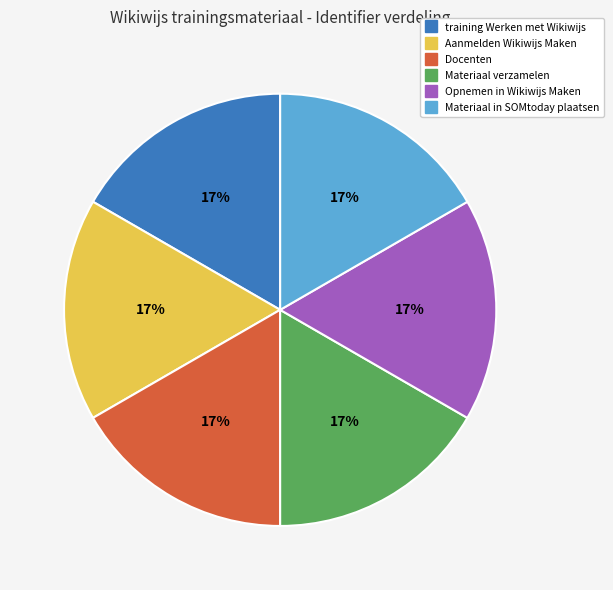

Count the number of slices in the pie.

6